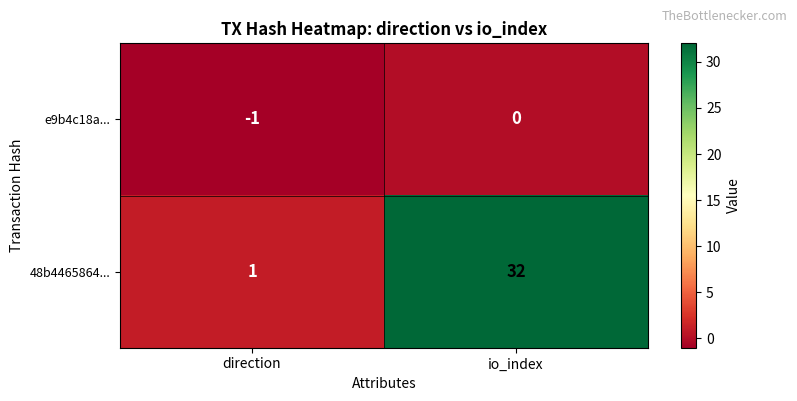

Is it true that e9b4c18a... equals 0 at io_index?

True